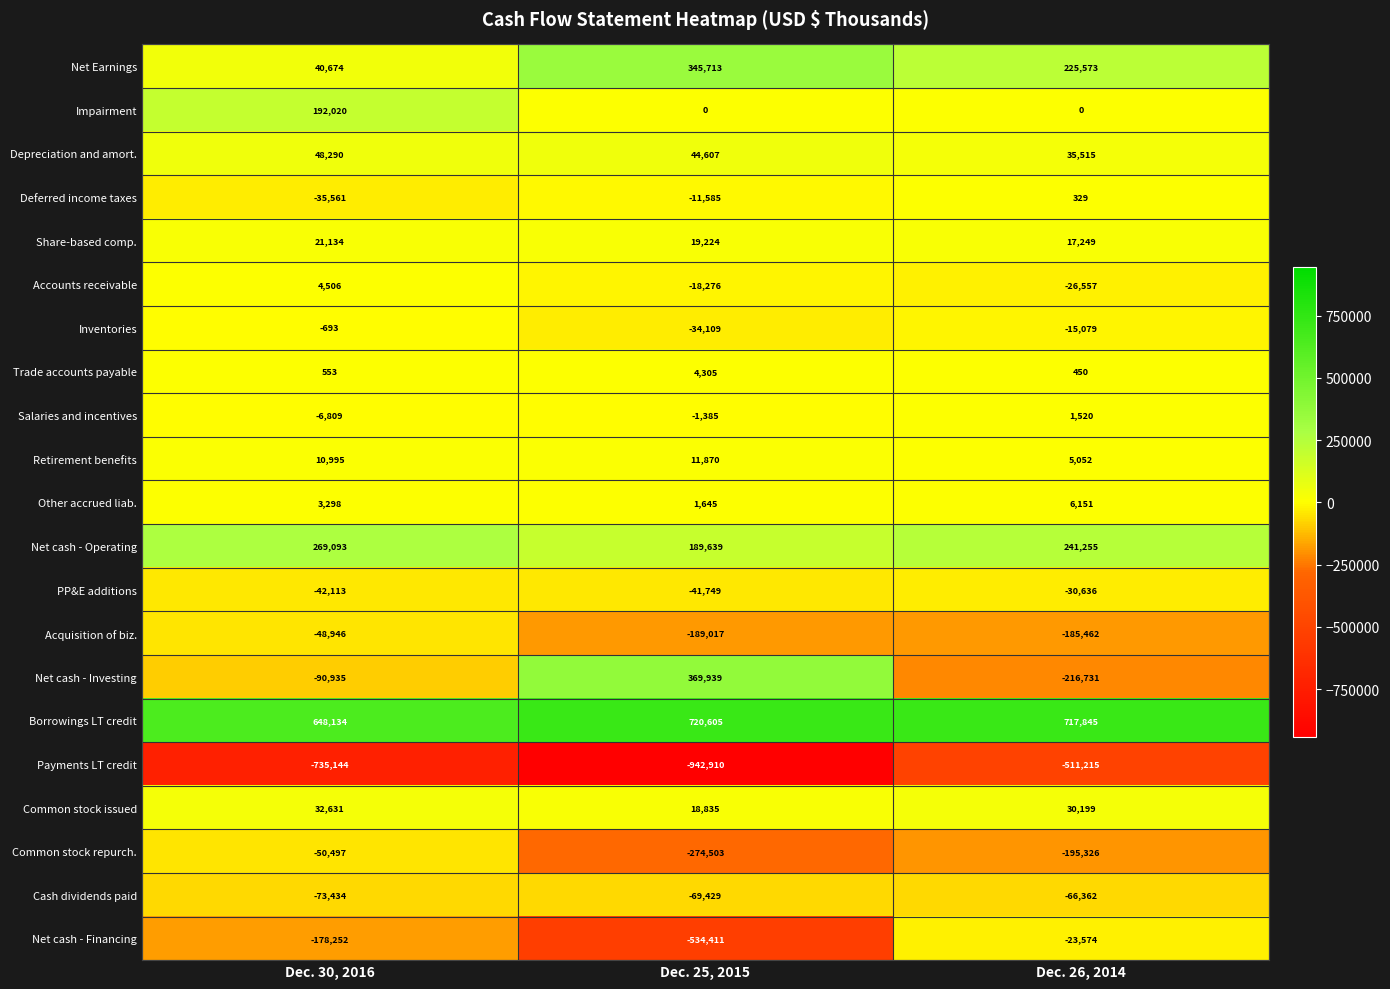

True or false: Net cash - Financing has a value of -40934 at Dec. 26, 2014.

False